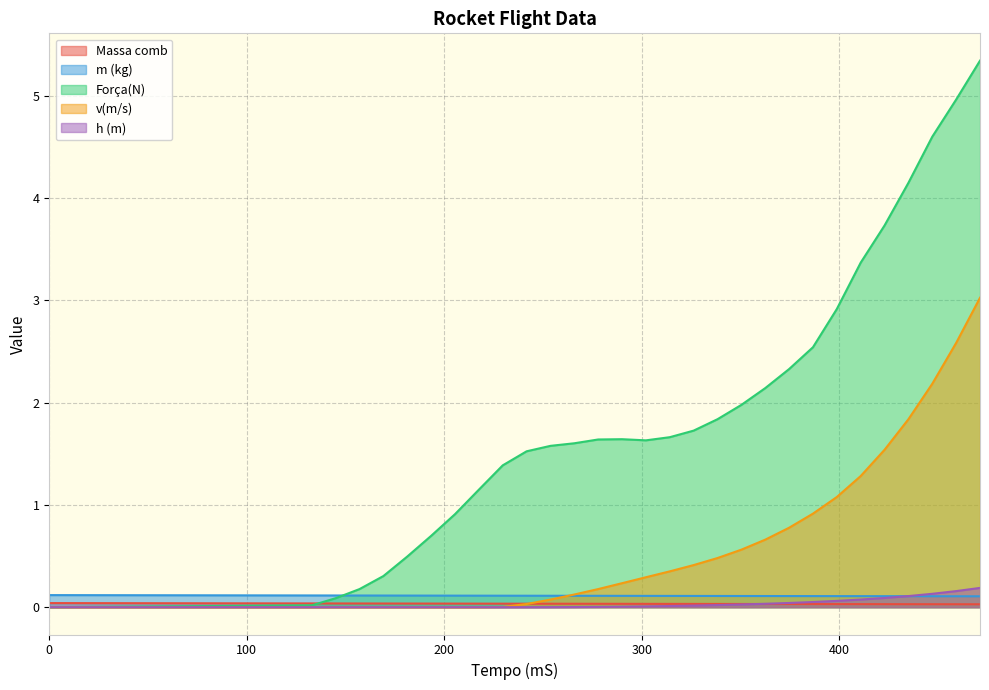

True or false: v(m/s) and Força(N) cross at least once.

False